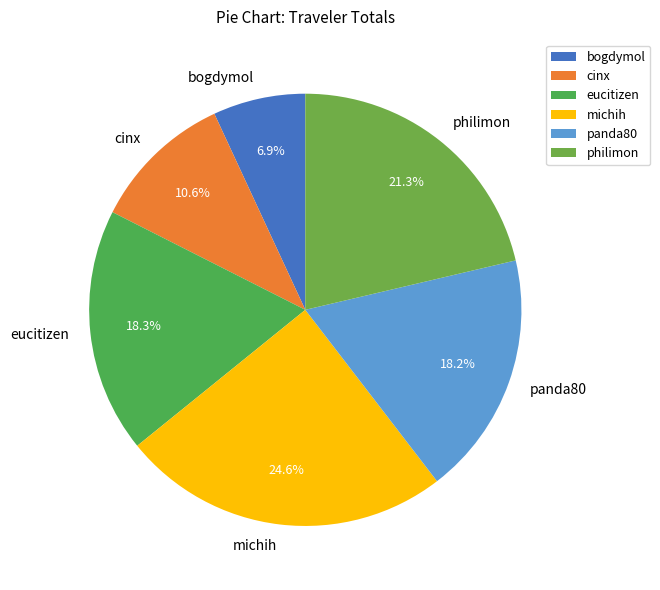

Is cinx the majority of the pie?

No